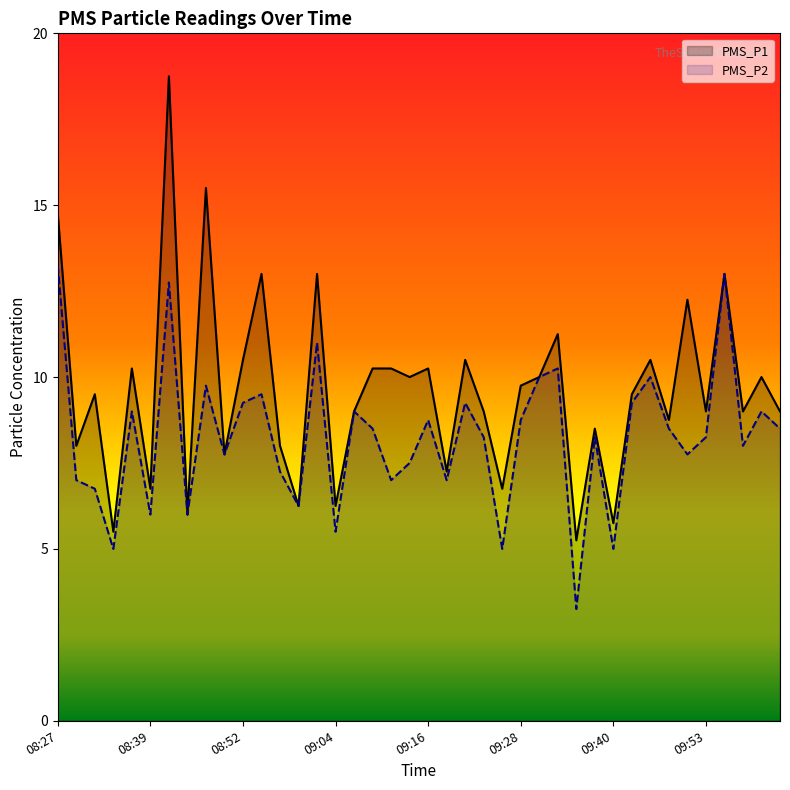

At 08:49, list the series in order from largest to smallest.

PMS_P1, PMS_P2